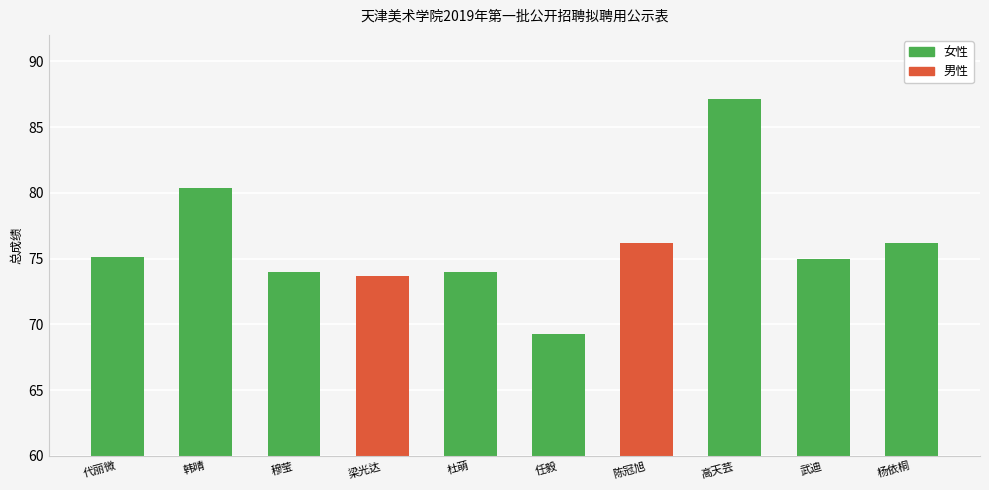

Where does the data first go above 75?

代丽微